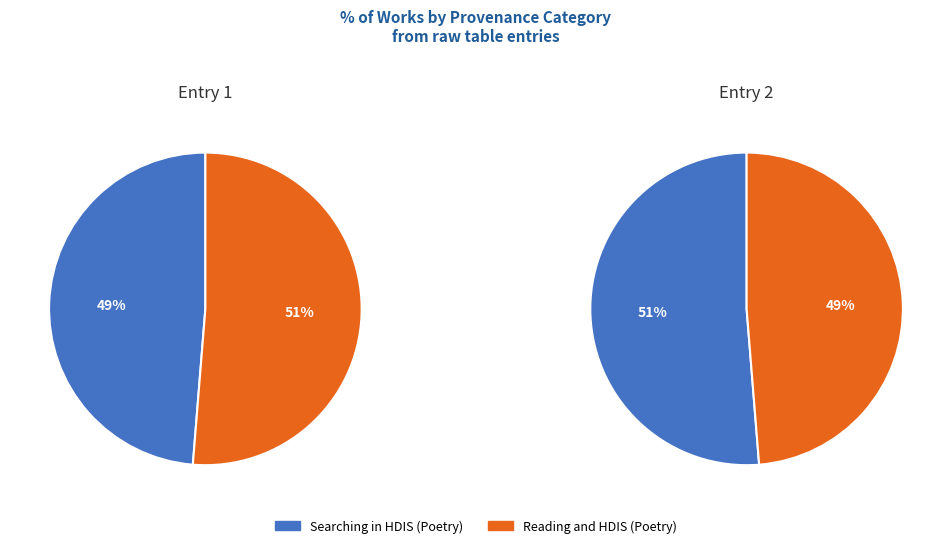

To the nearest percent, what portion does Reading and HDIS (Poetry) represent?

51%